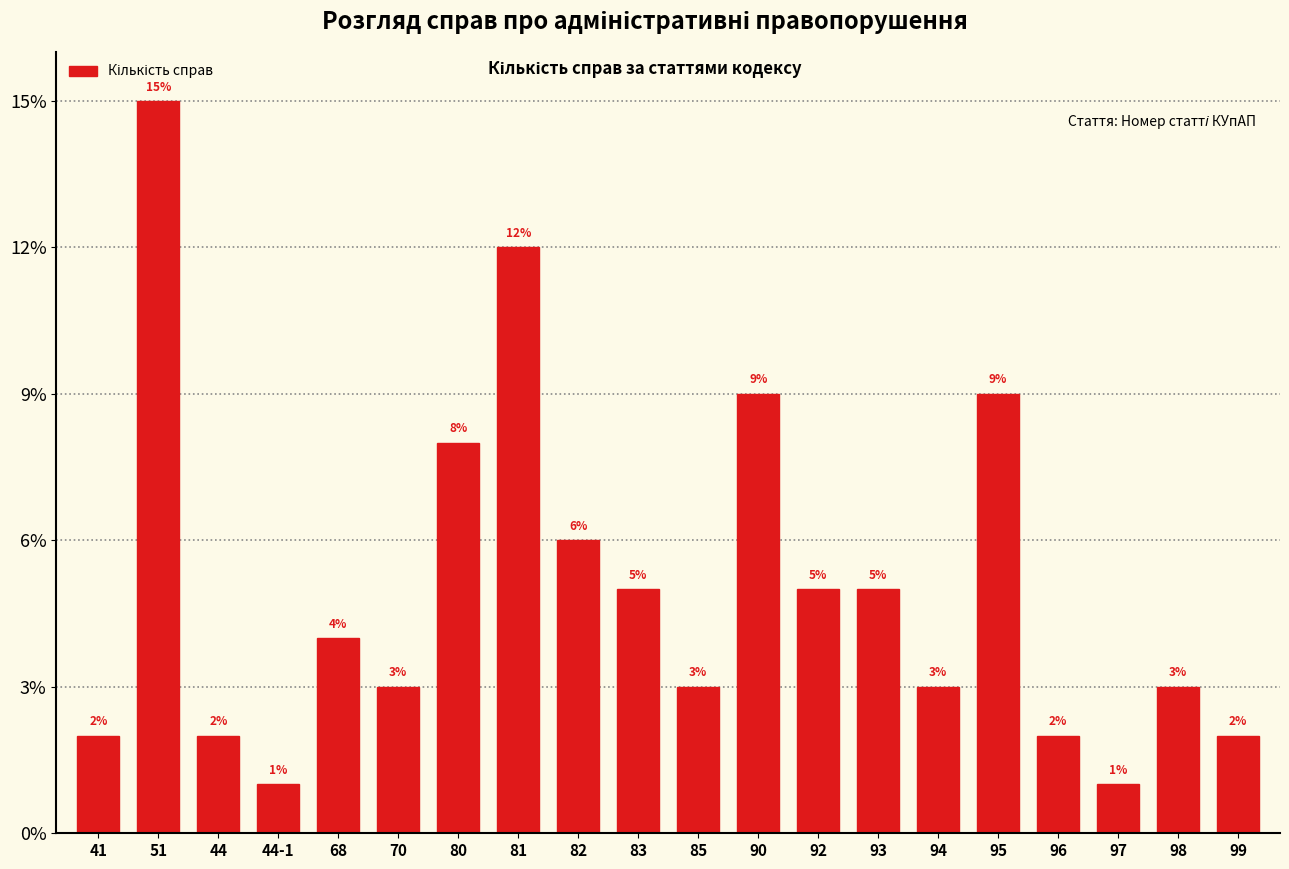

Reading right to left, what are all the values shown in this chart?

2	3	1	2	9	3	5	5	9	3	5	6	12	8	3	4	1	2	15	2